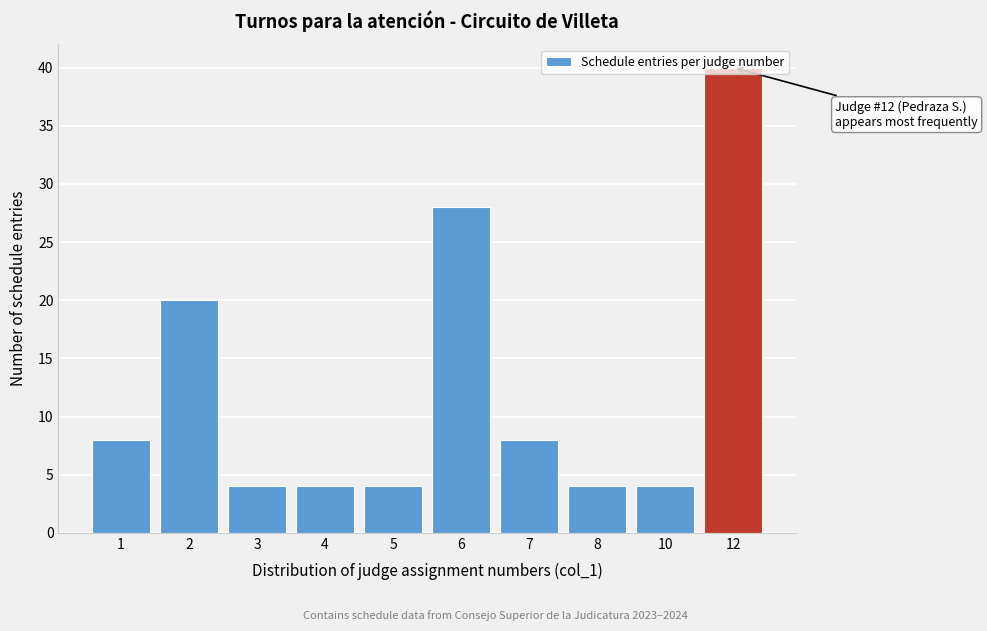

Is it true that the value at 12 is 69?

False